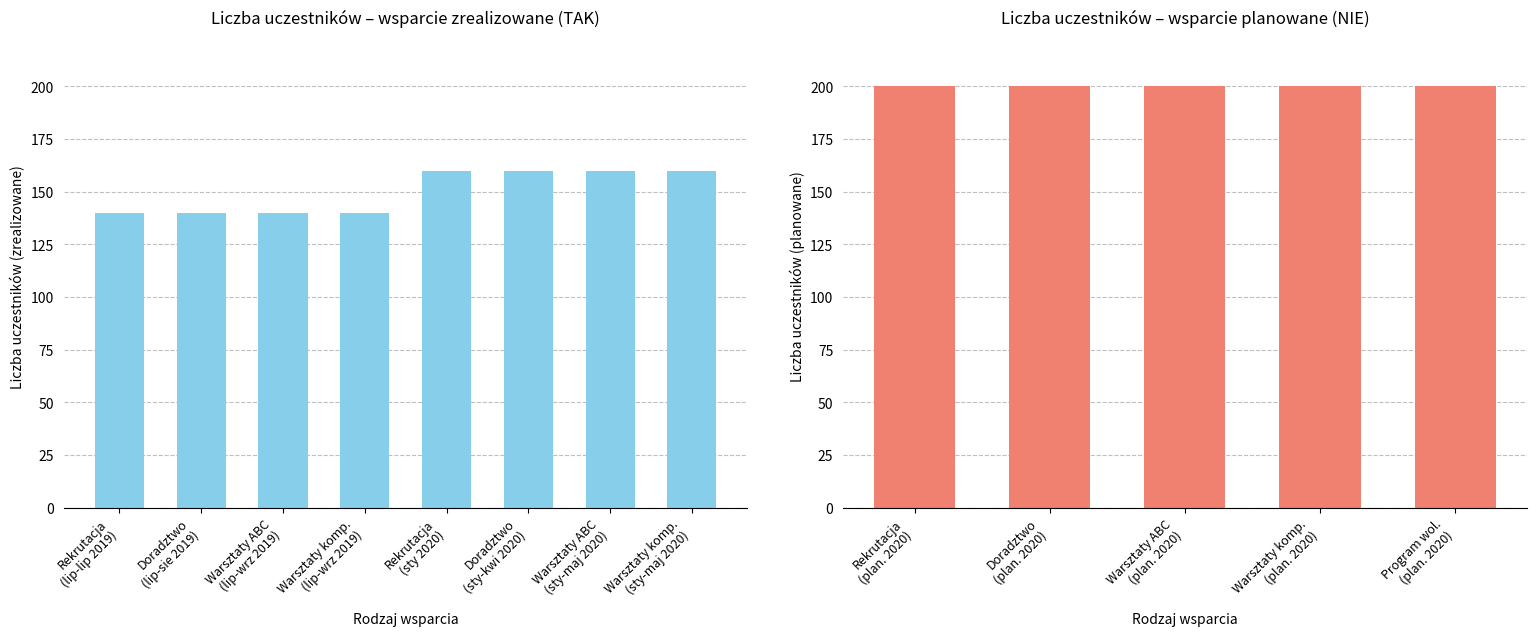

What position from the left is Warsztaty komp.
(lip-wrz 2019)?

4